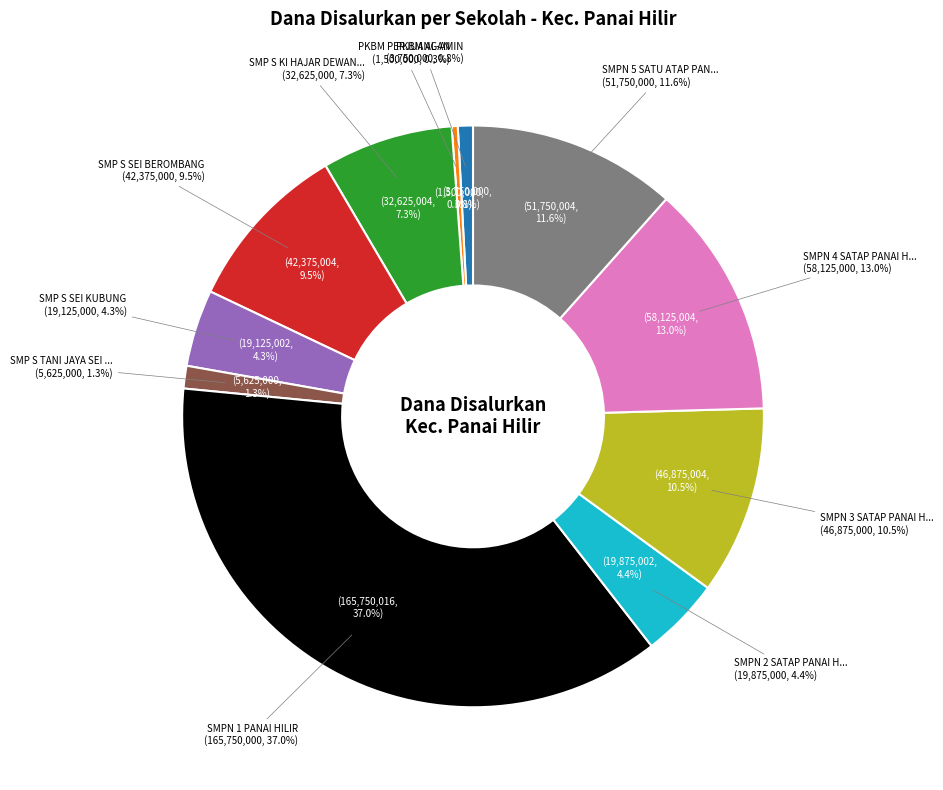

What percentage is the SMPN 5 SATU ATAP PANAI HILIR slice, to the nearest percent?

12%